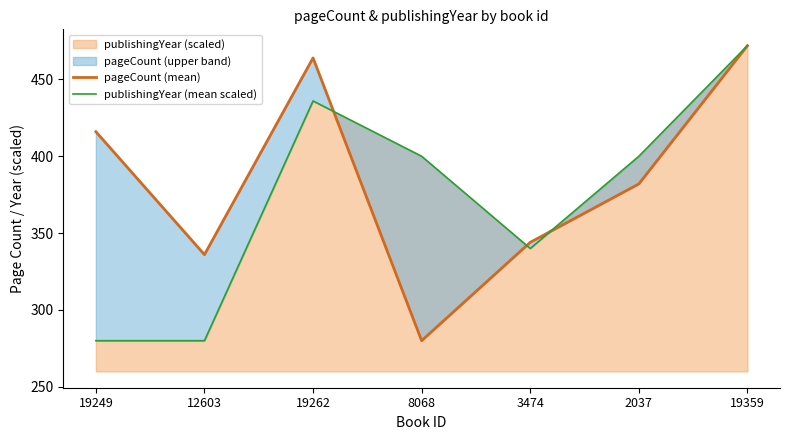

What is the difference between the maximum and minimum values in the pageCount (mean) series?

192